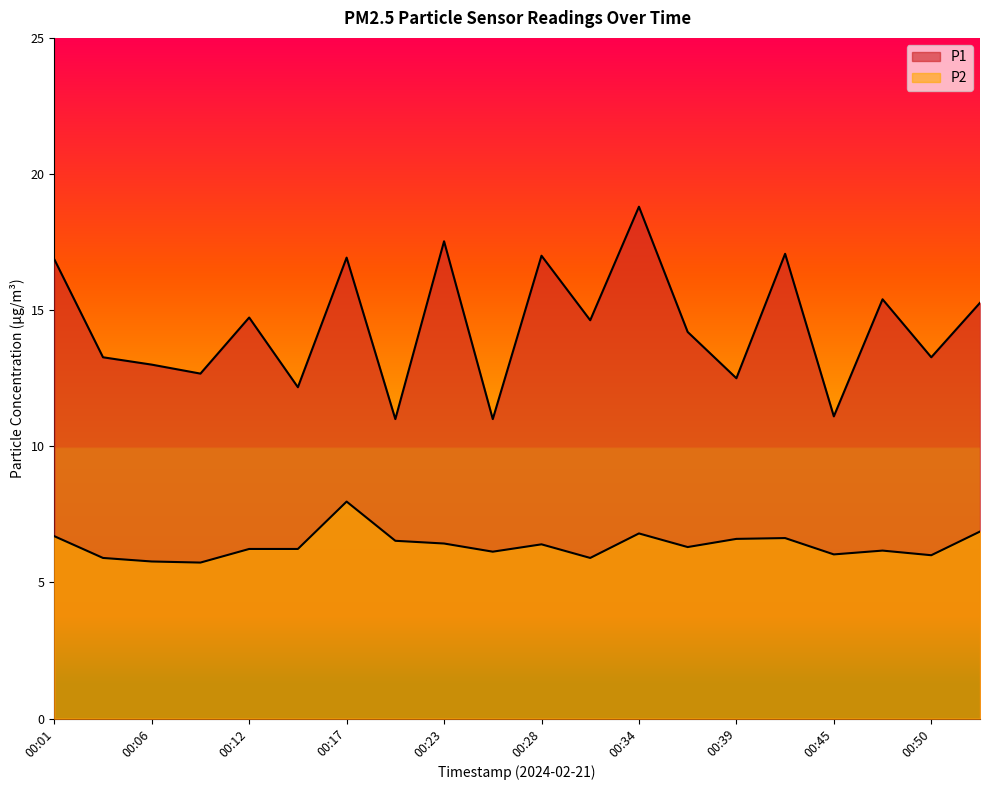

Between 00:04 and 00:36, which series saw the biggest shift?

P1